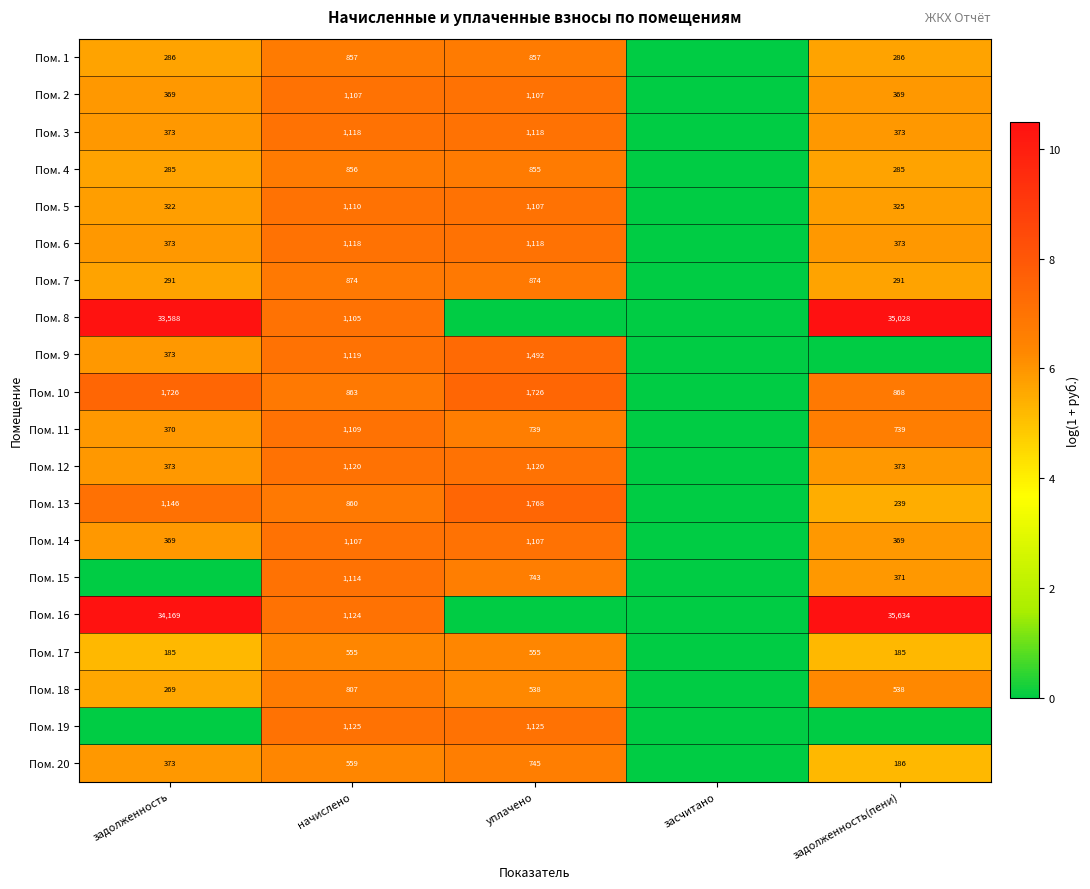

What is the difference between the highest and lowest values at начислено?

570